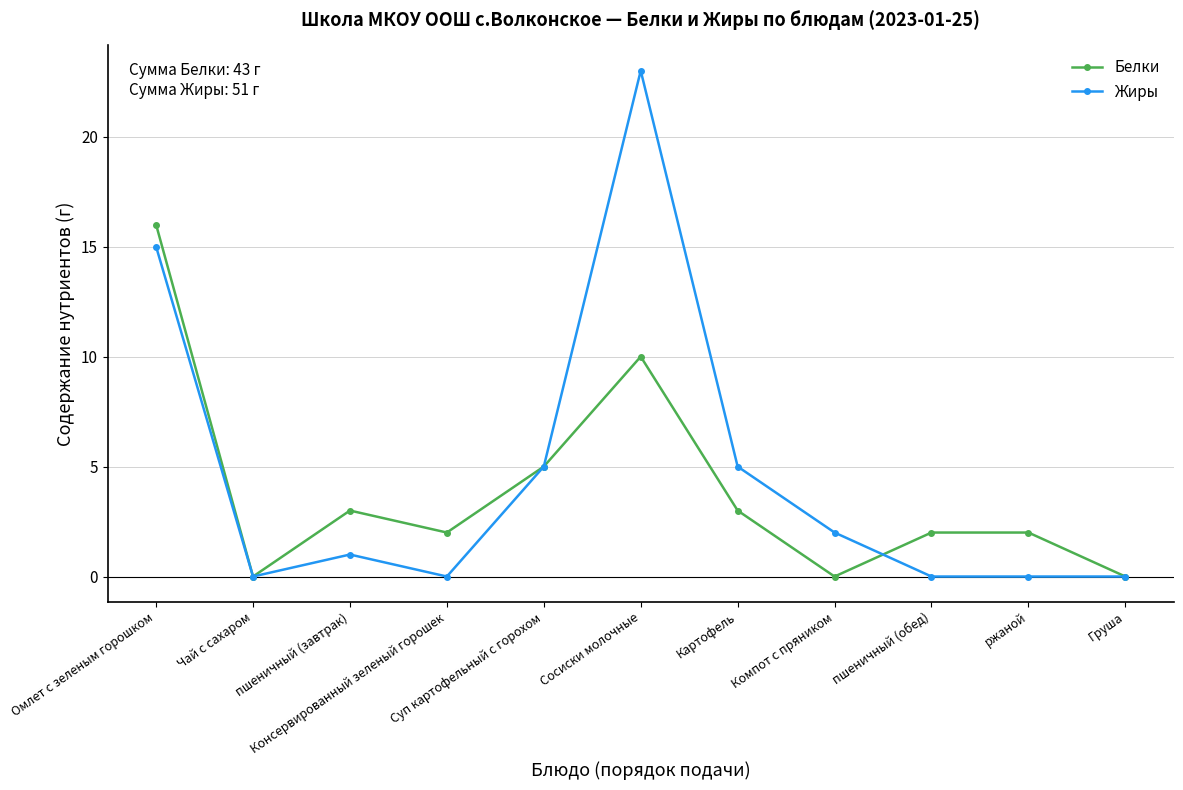

What is the greatest value displayed?

23